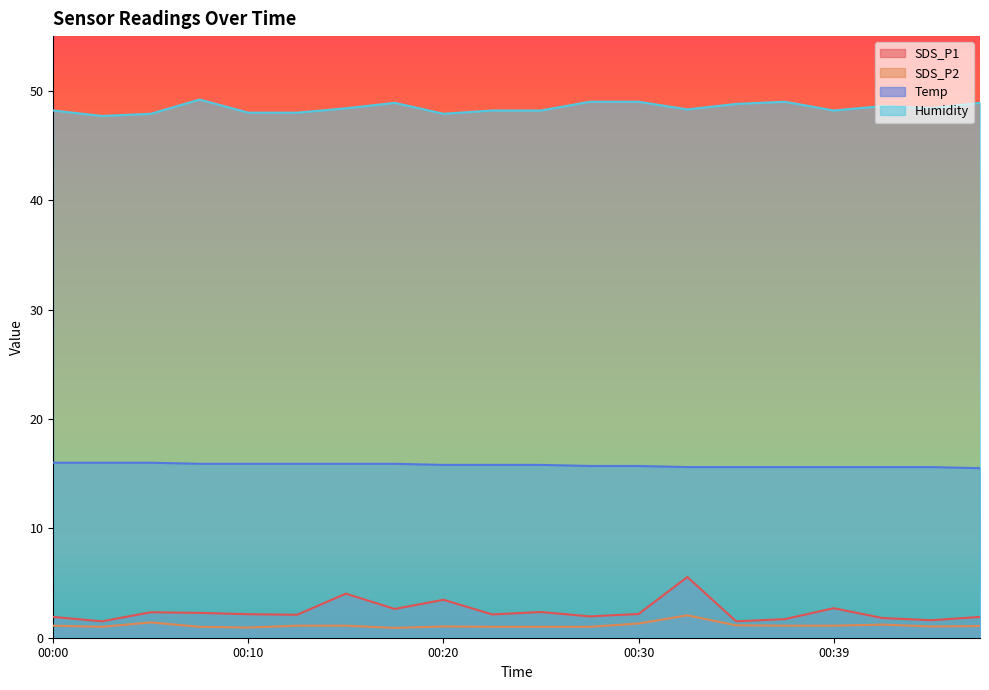

The Humidity series shows 49.0 at 00:30. True or false?

True